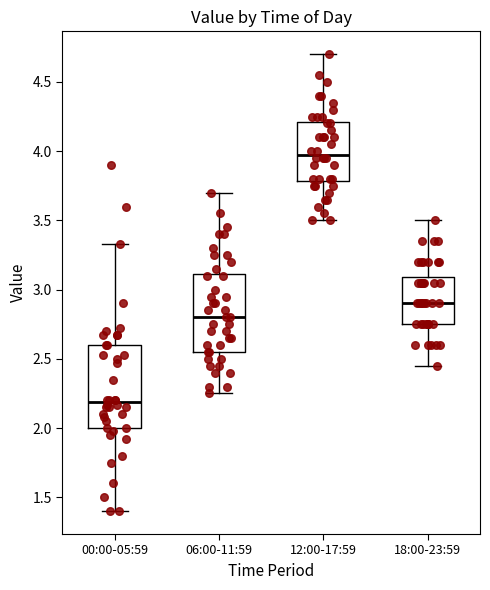

Reading left to right, transcribe this box plot: for each box, give where its median line is, the range the box spans, and where its two whiskers end, as read against the y-axis. The values are not printed on the chart, so give them approximately, as read against the axis.

00:00-05:59: median 2.20, box 2.00 to 2.60, whiskers 1.40 to 3.35
06:00-11:59: median 2.80, box 2.55 to 3.10, whiskers 2.25 to 3.70
12:00-17:59: median 4.00, box 3.80 to 4.20, whiskers 3.50 to 4.70
18:00-23:59: median 2.90, box 2.75 to 3.10, whiskers 2.45 to 3.50